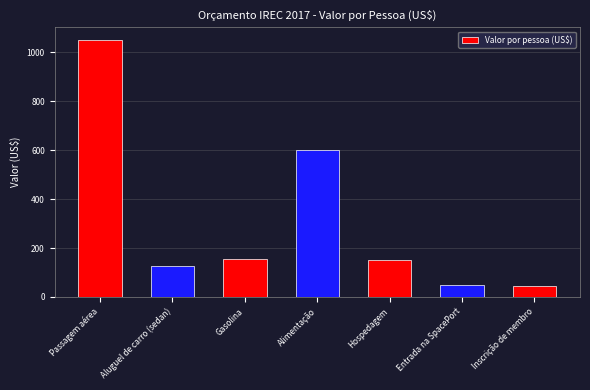

What is the ratio of the value at Aluguel de carro (sedan) to the value at Passagem aérea?

0.1